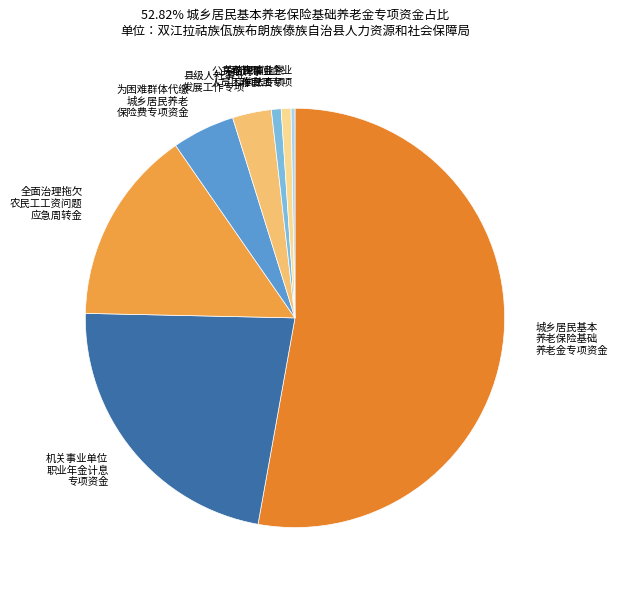

Do 机关事业单位 职业年金计息 专项资金 and 全面治理拖欠 农民工工资问题 应急周转金 together represent more than half of the pie?

No